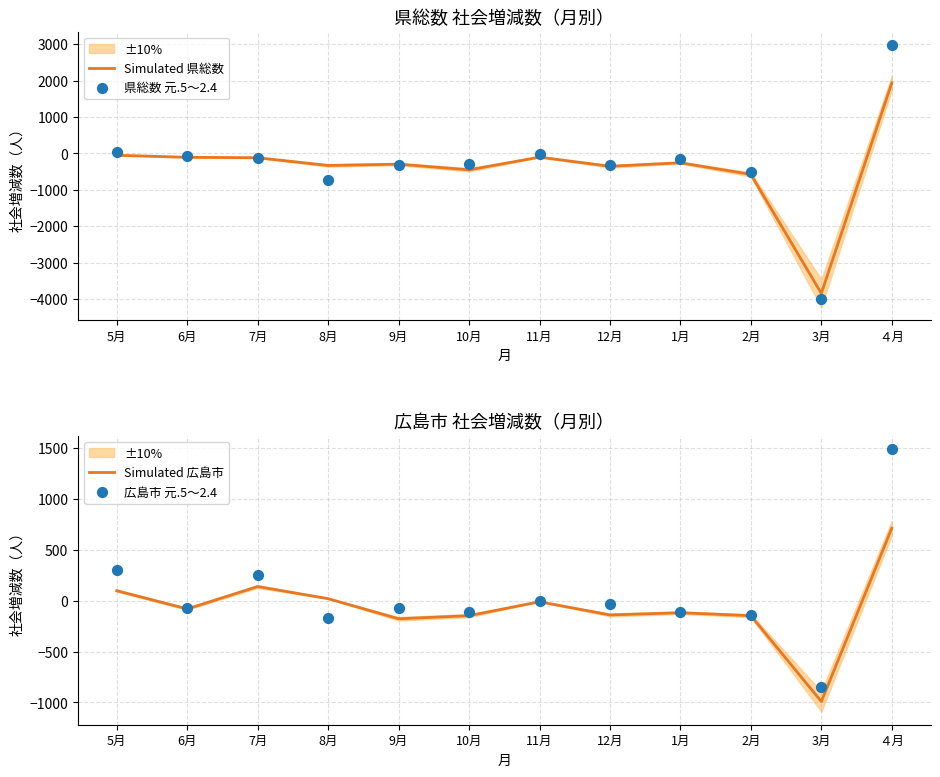

What are all the series names shown in the legend?

Simulated 県総数, 県総数 元.5～2.4, Simulated 広島市, 広島市 元.5～2.4